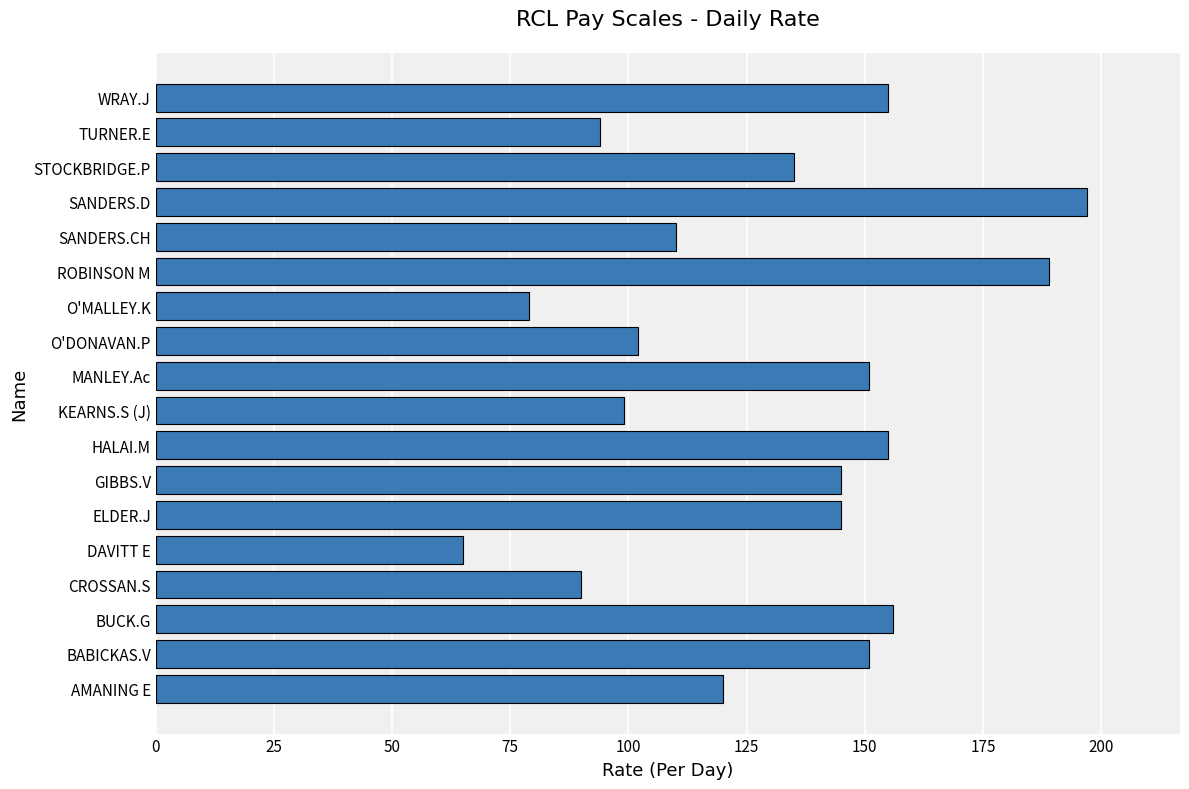

The value at ELDER.J is 145. True or false?

True